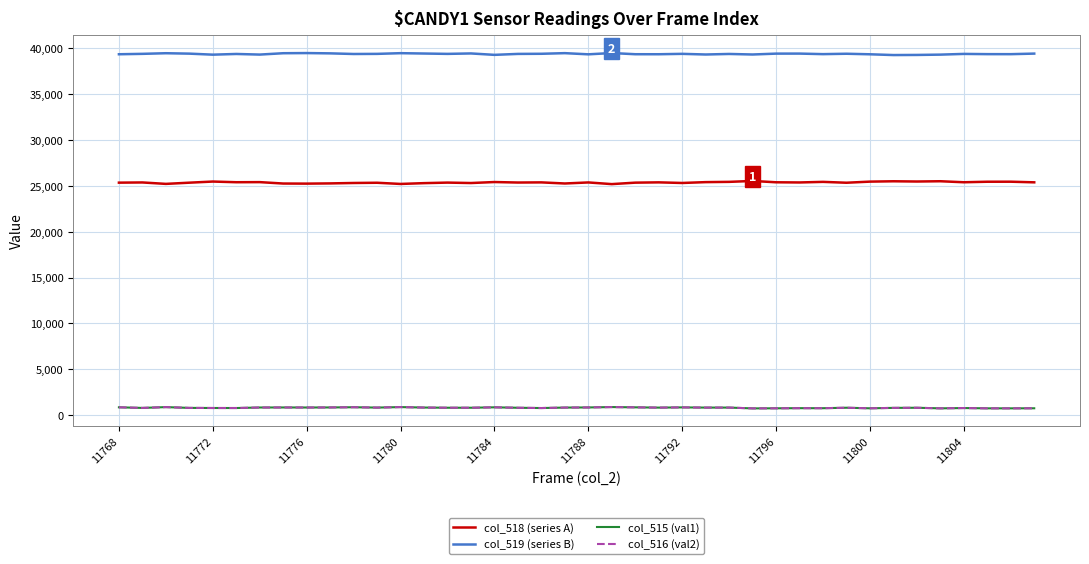

What is the maximum value shown in the chart?

39464